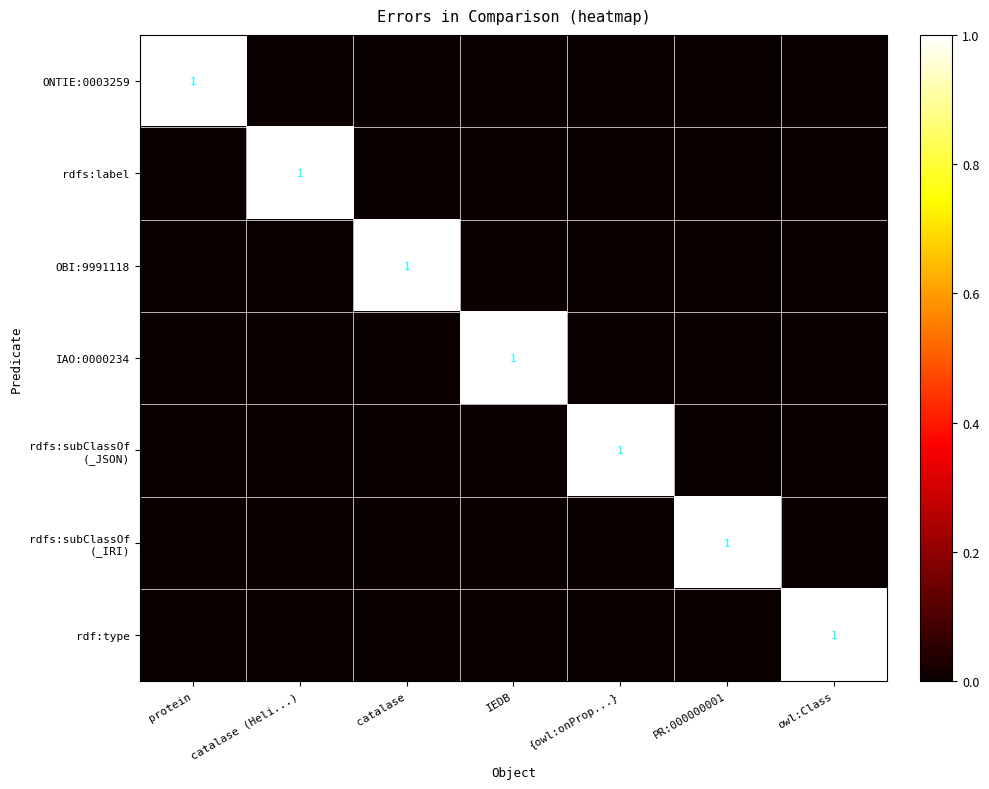

What is the spread (max minus min) of values at owl:Class?

1